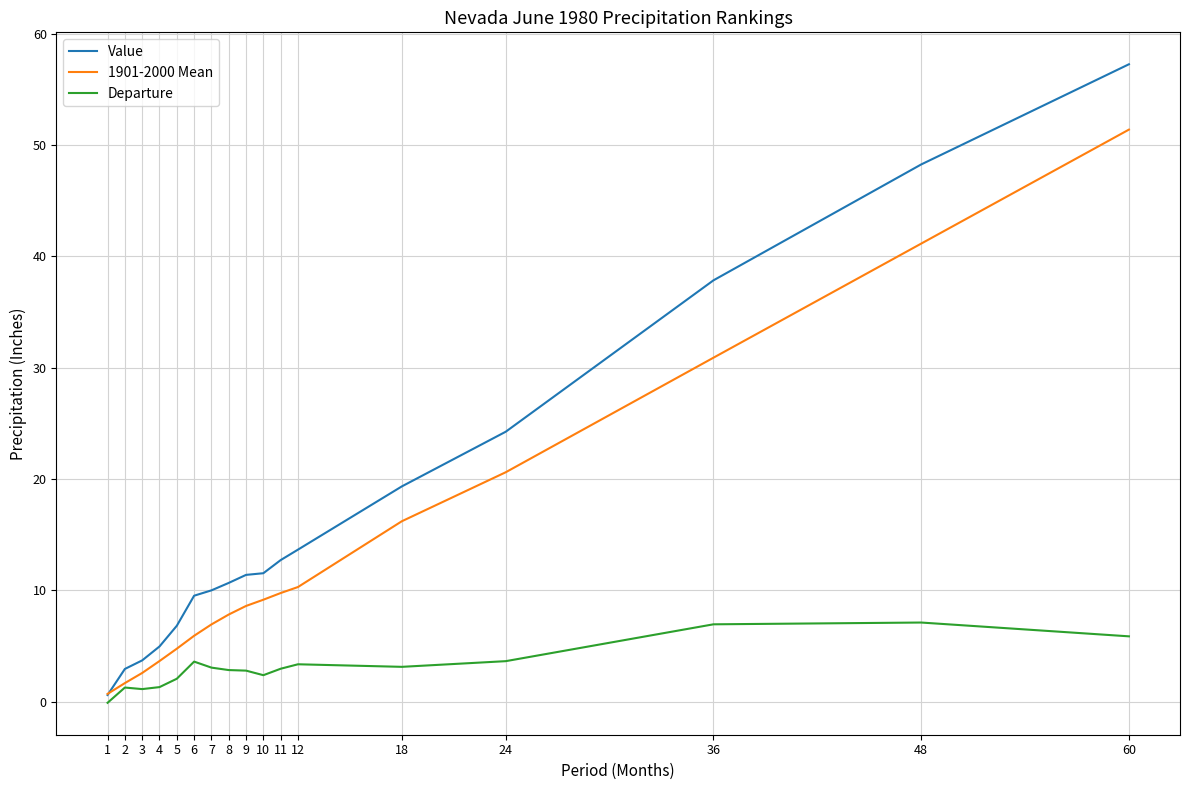

The 1901-2000 Mean series shows 8.6 at 9. True or false?

True